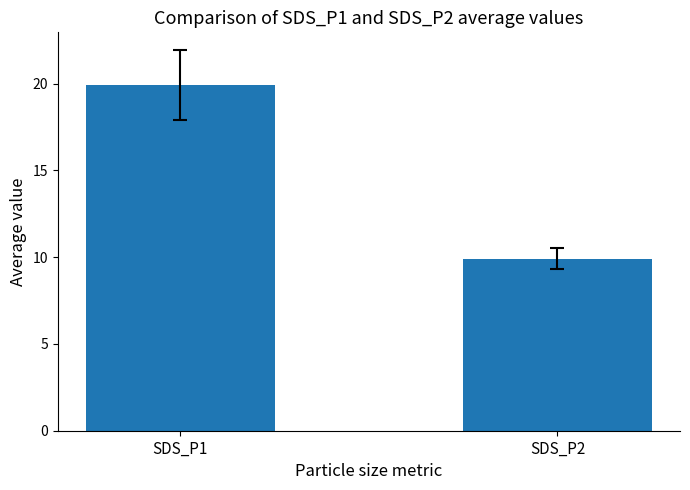

What is the sum of all values?

29.9